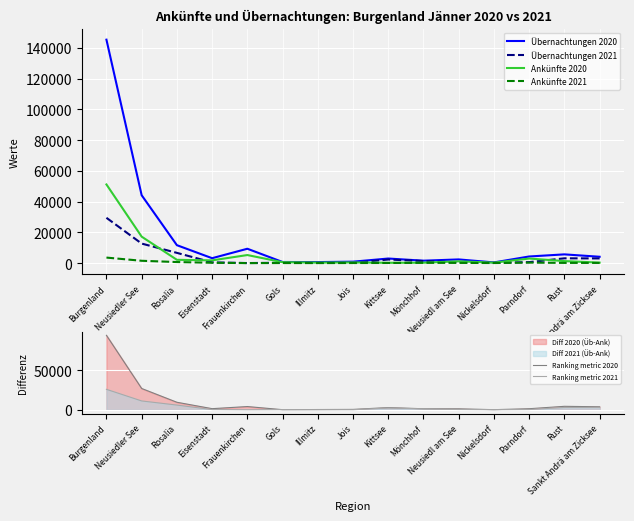

How many lines are shown in the chart?

6